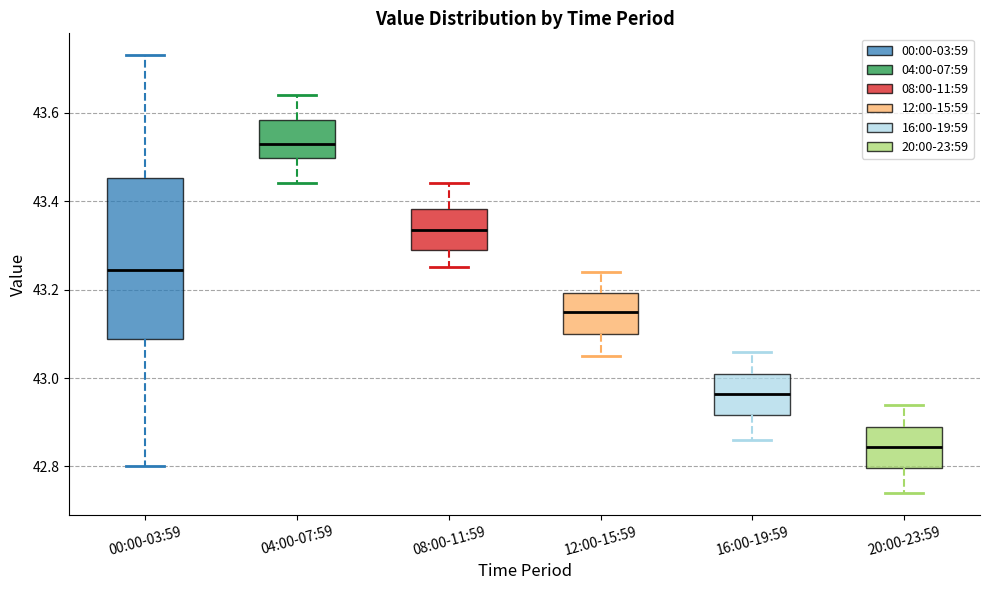

Comparing the boxes themselves (not the whiskers), which one is the tallest?

00:00-03:59